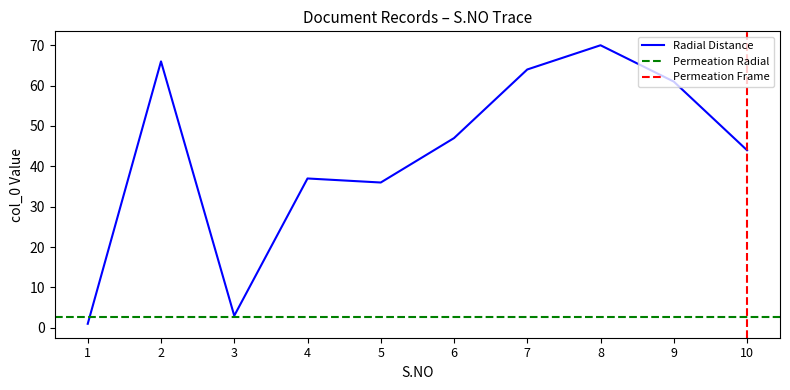

List the labels in order of value, largest first.

8, 2, 7, 9, 6, 10, 4, 5, 3, 1